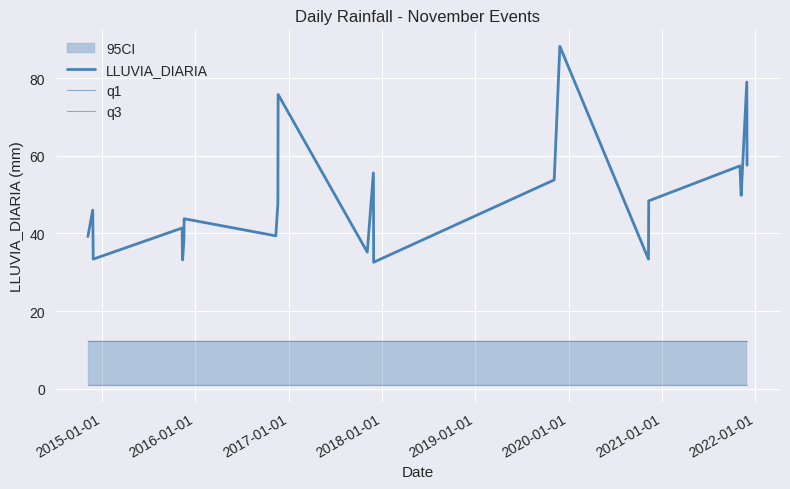

What value does the q1 series have at 2019-01-01?

1.0